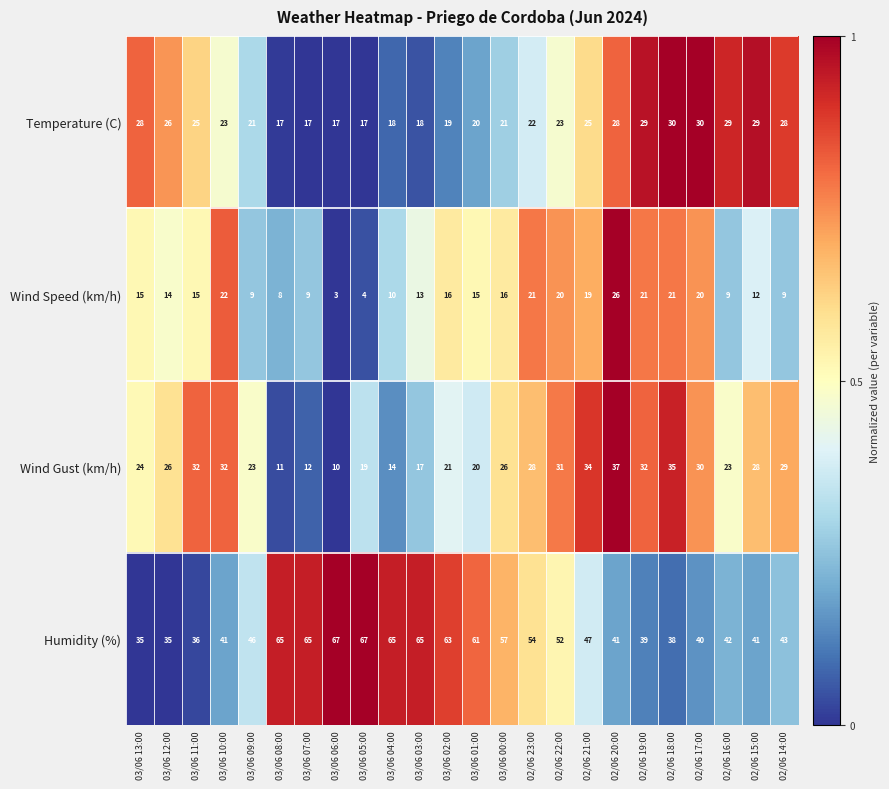

What is the average value of the Humidity (%) series?

50